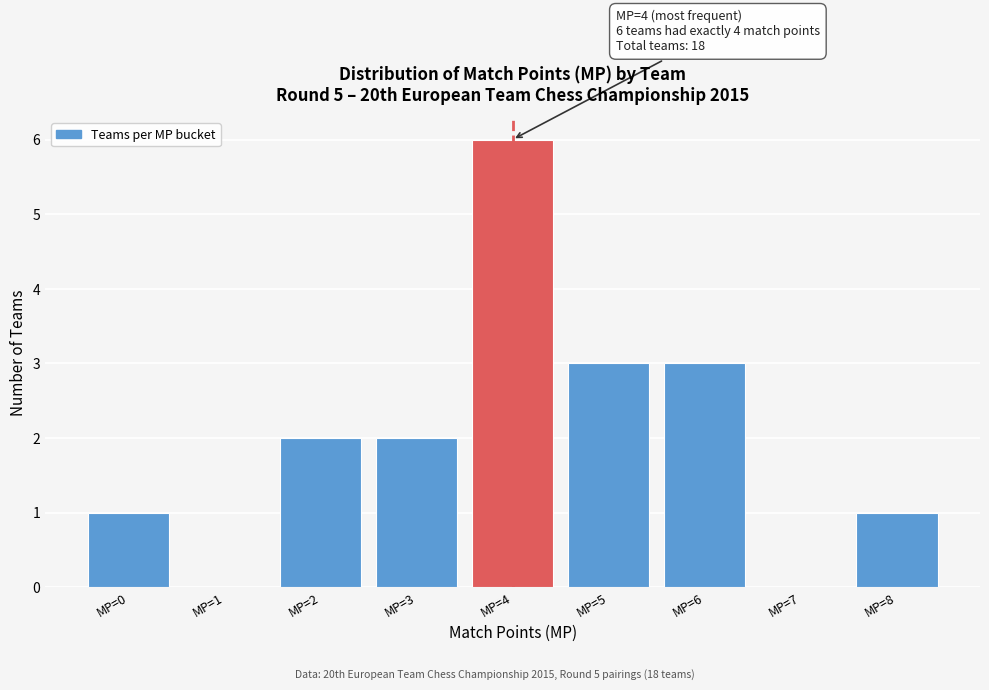

Reading right to left, what are all the values shown in this chart?

MP=8=1	MP=7=0	MP=6=3	MP=5=3	MP=4=6	MP=3=2	MP=2=2	MP=1=0	MP=0=1